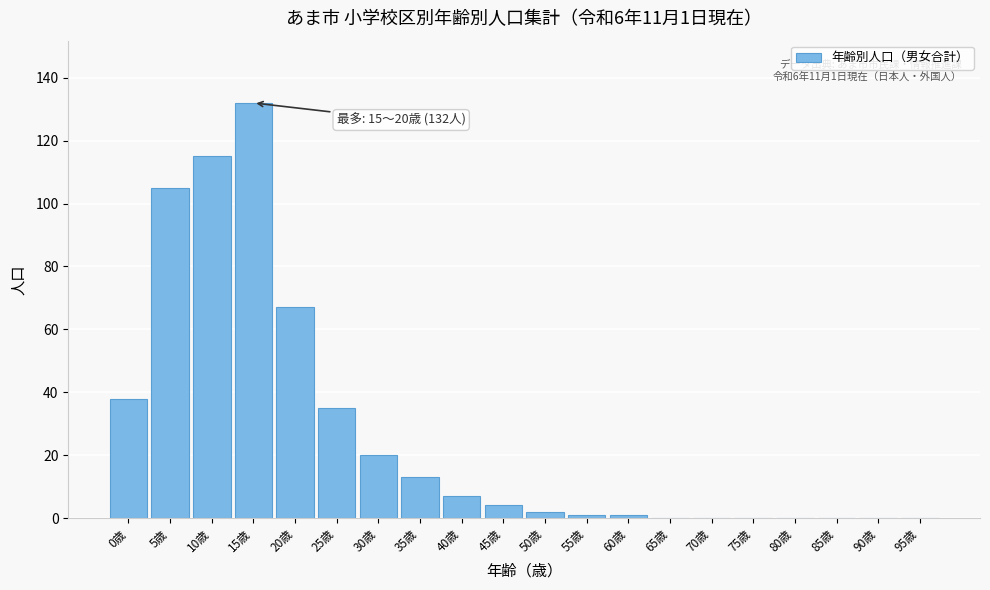

Reading left to right, transcribe all the data shown in this chart.

0歳=38	5歳=105	10歳=115	15歳=132	20歳=67	25歳=35	30歳=20	35歳=13	40歳=7	45歳=4	50歳=2	55歳=1	60歳=1	65歳=0	70歳=0	75歳=0	80歳=0	85歳=0	90歳=0	95歳=0